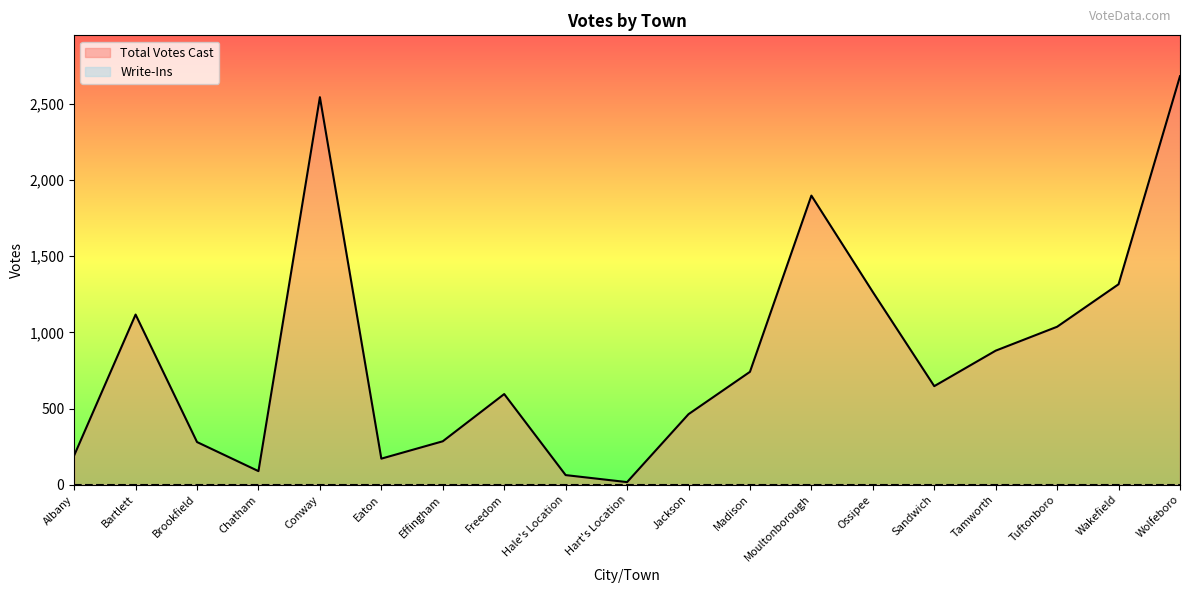

What is the maximum value shown in the chart?

2682